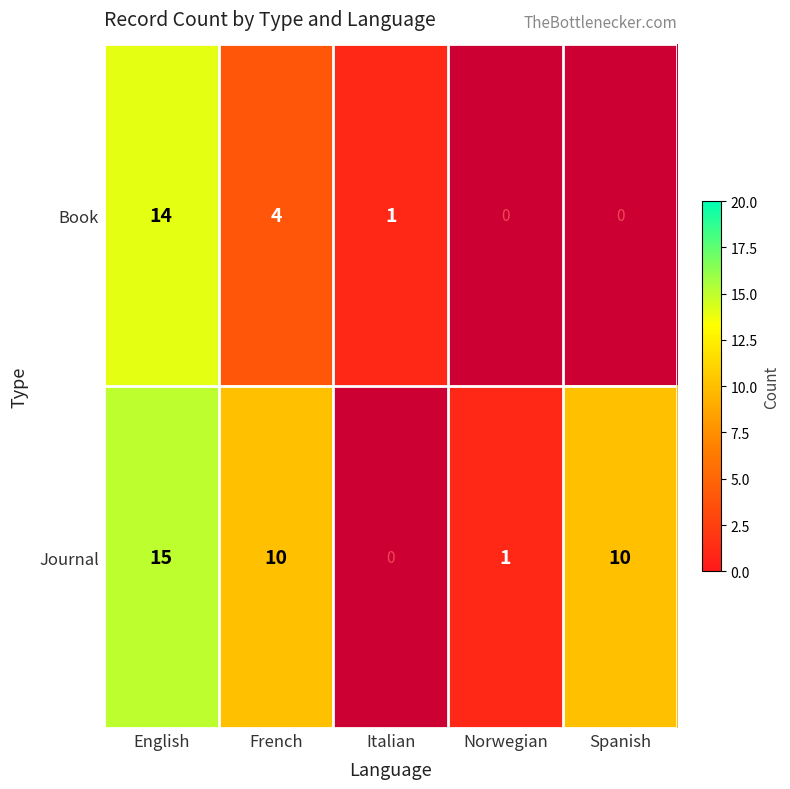

What is the total value across all series at English?

29